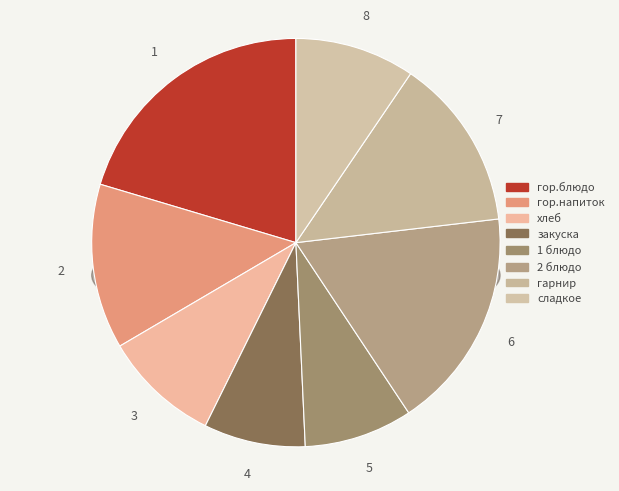

What is the ratio of the value at гор.блюдо to the value at сладкое?

2.1